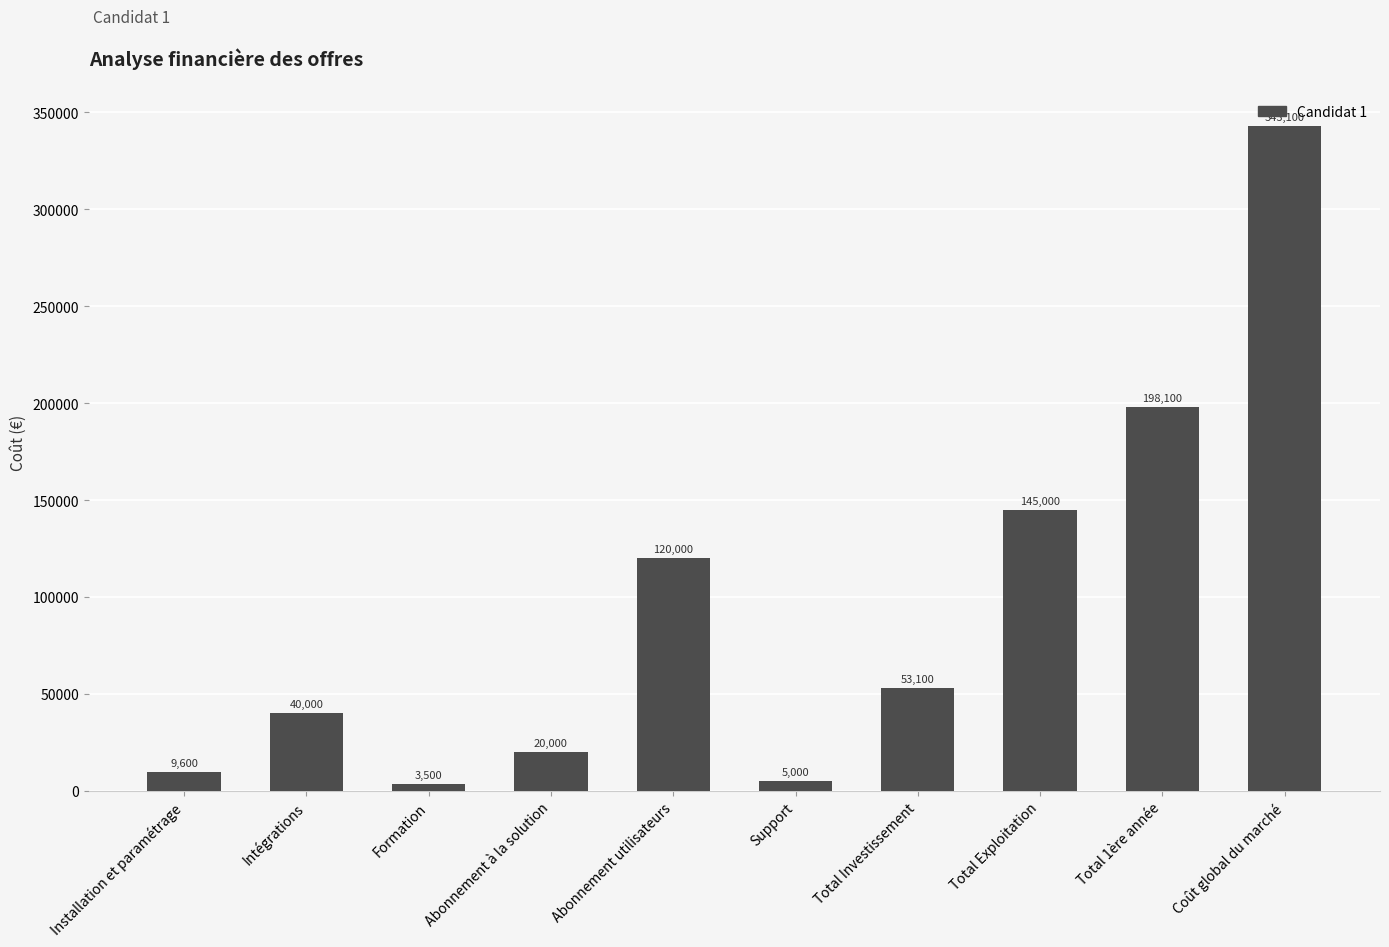

What is the value of the 10th bar from the left?

343100